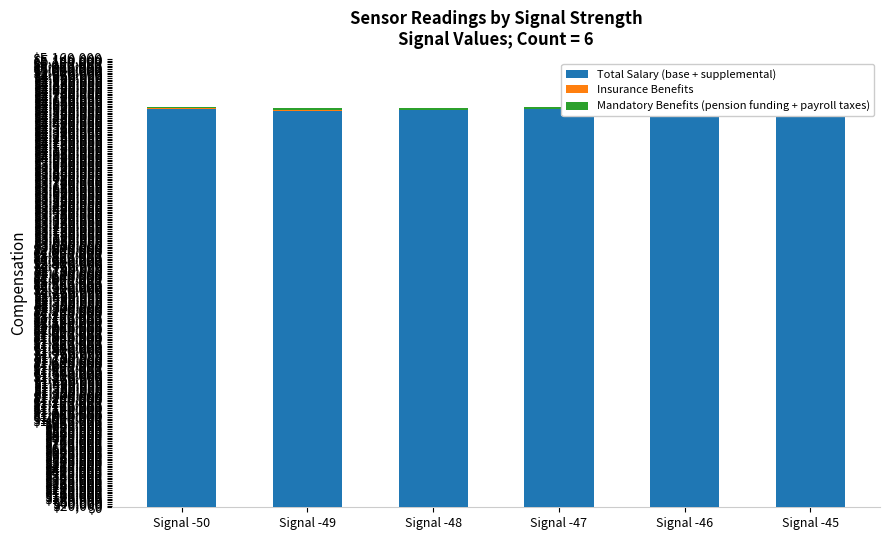

Which series has the largest total across all categories?

Total Salary (base + supplemental)